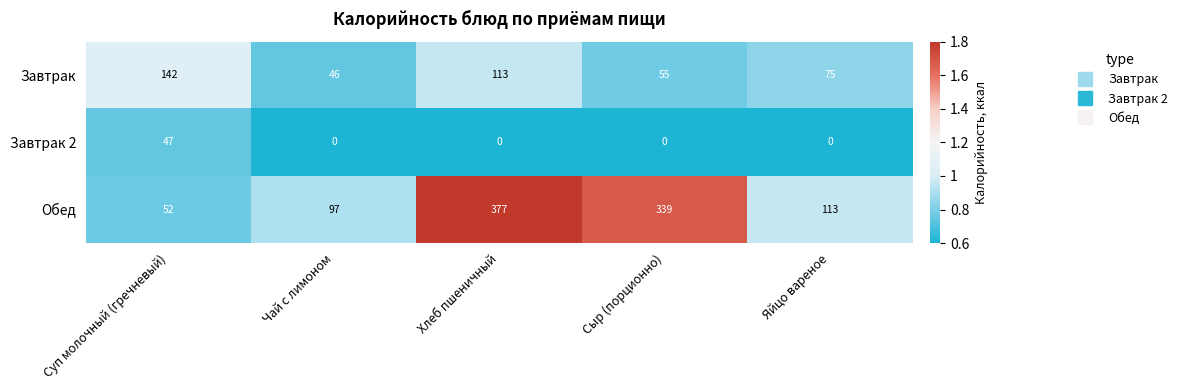

At which category is the sum across all series the highest?

Хлеб пшеничный